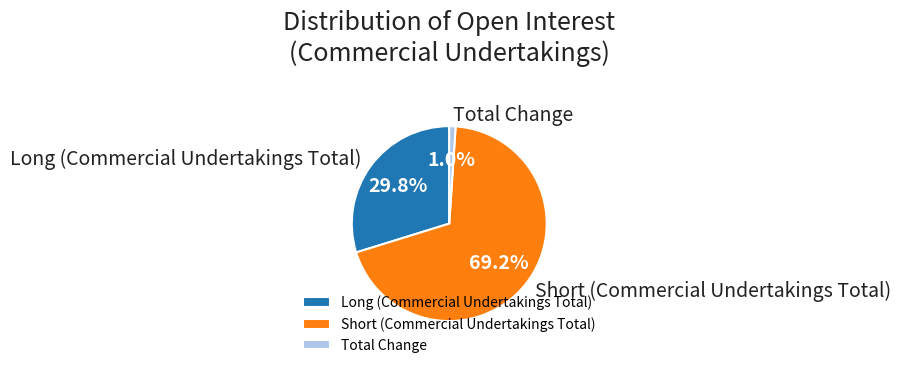

How many segments does this pie chart have?

3